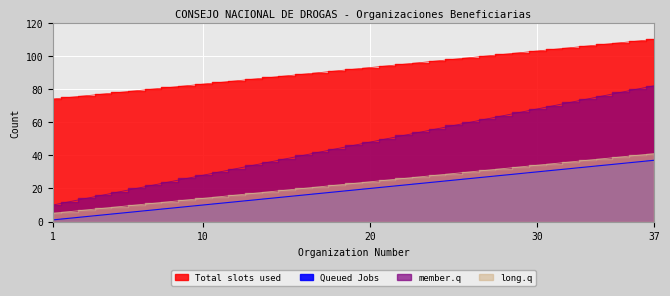

At which label is Queued Jobs closest to 19?

19